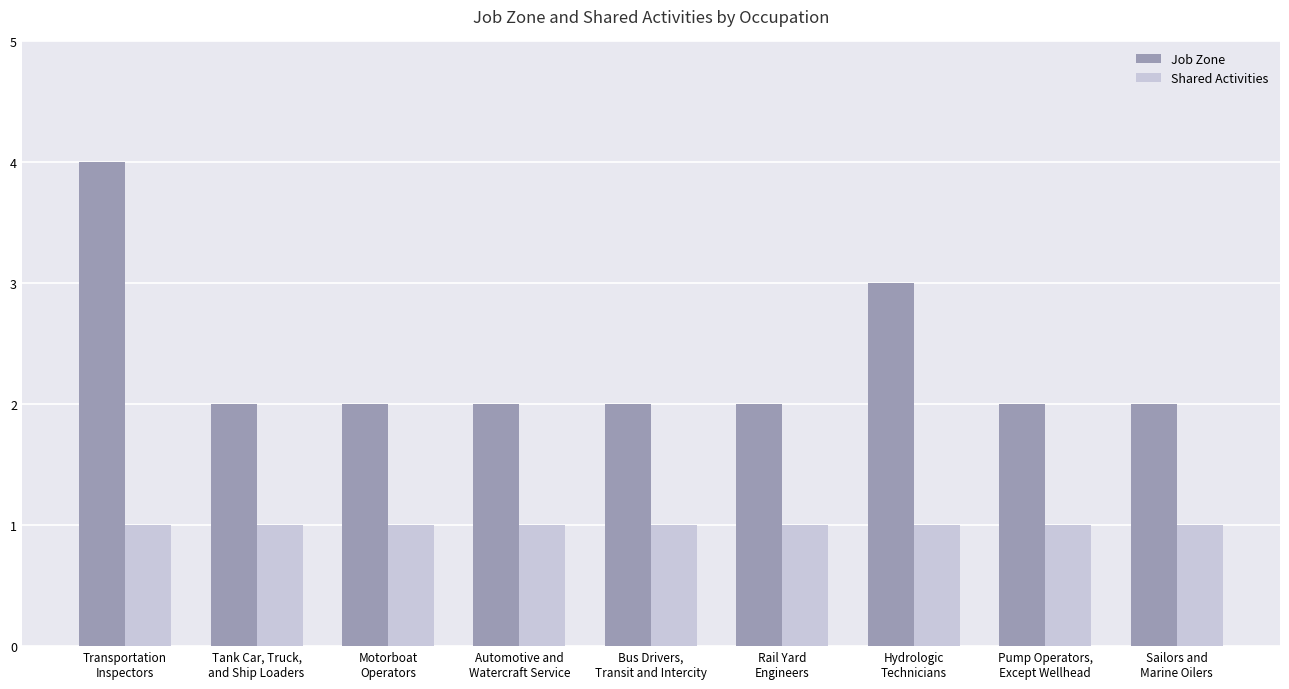

What is the maximum value for Job Zone?

4